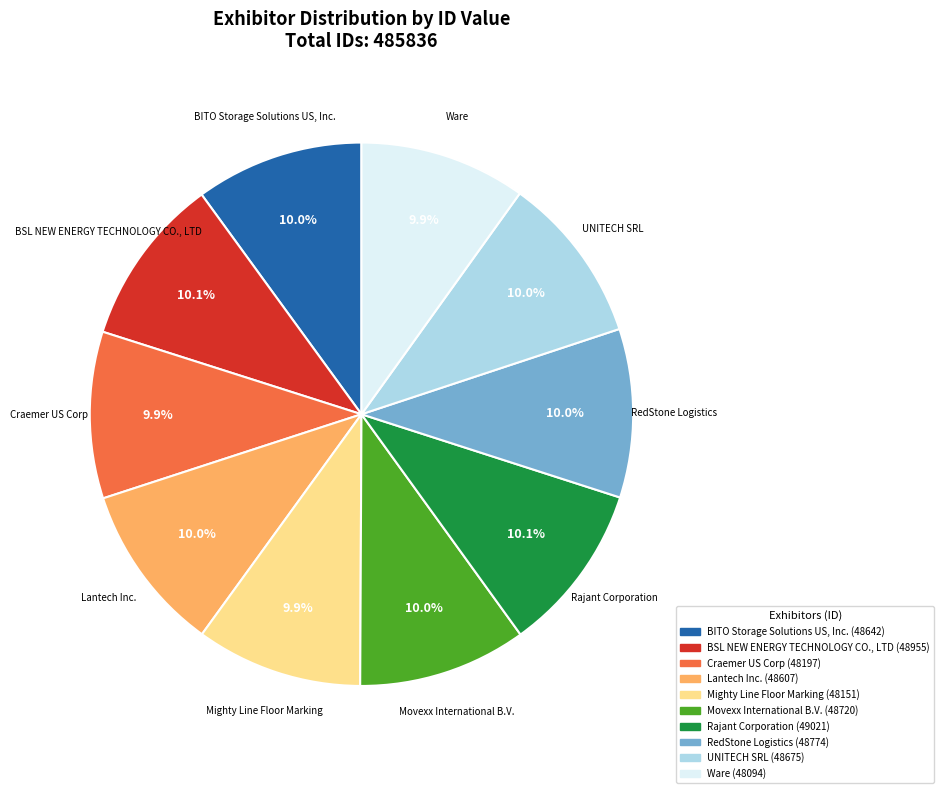

Is there any slice that represents more than half of the pie?

No